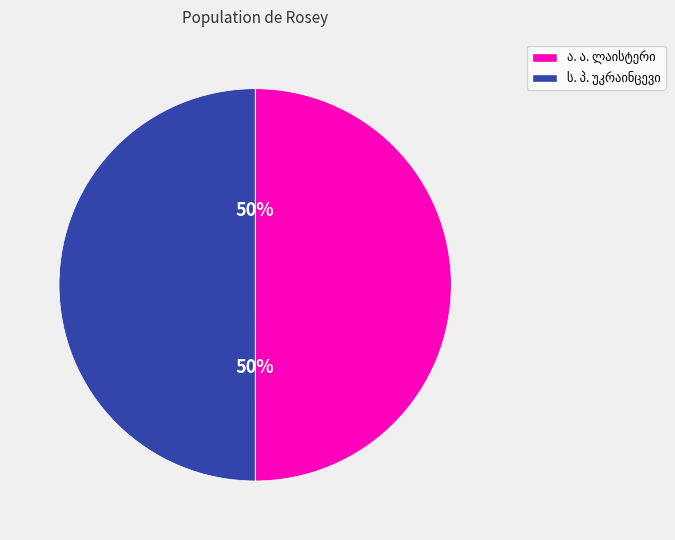

To the nearest percent, what is the average slice percentage?

50%